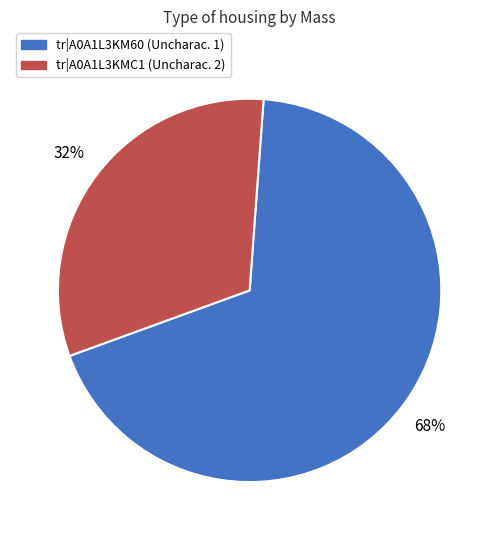

Count the number of slices in the pie.

2